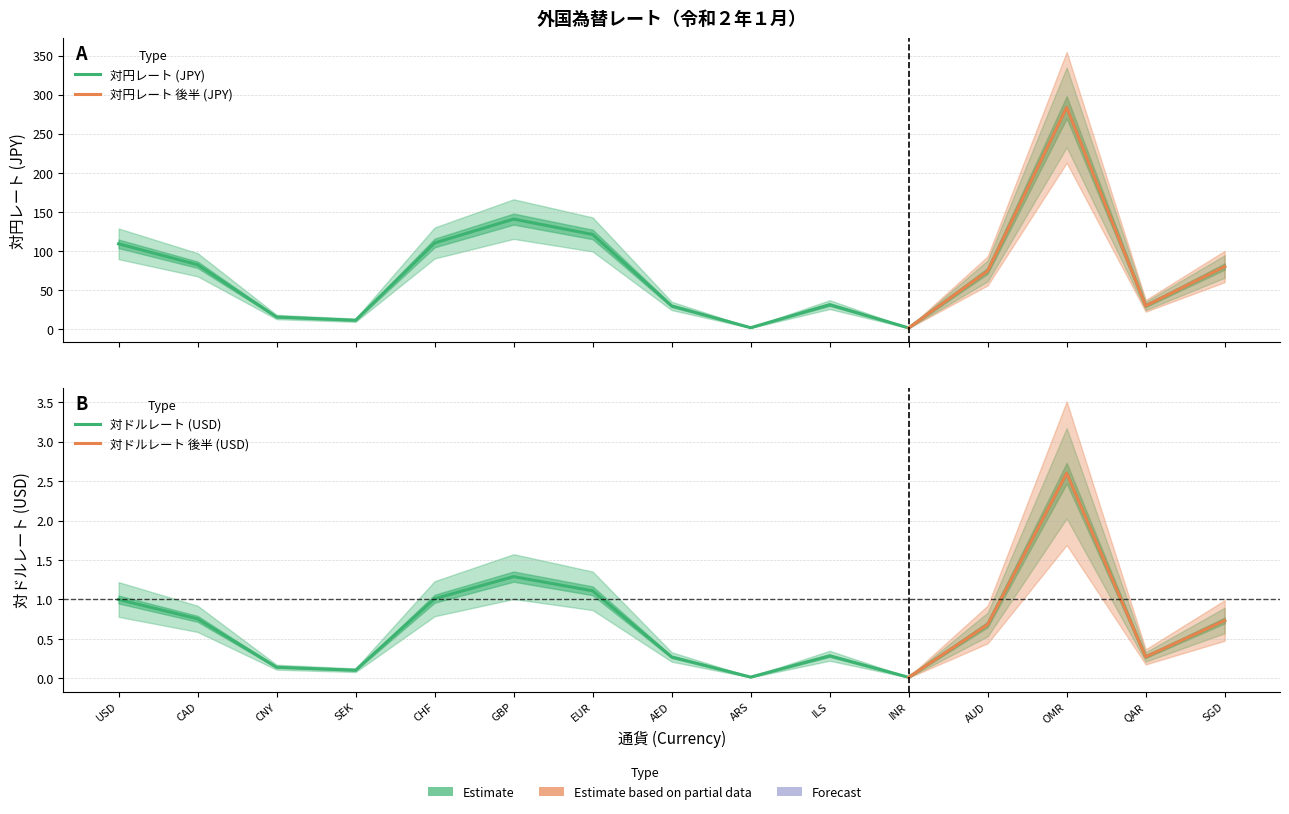

Is it true that 対ドルレート (USD) equals 1.0 at CHF?

True